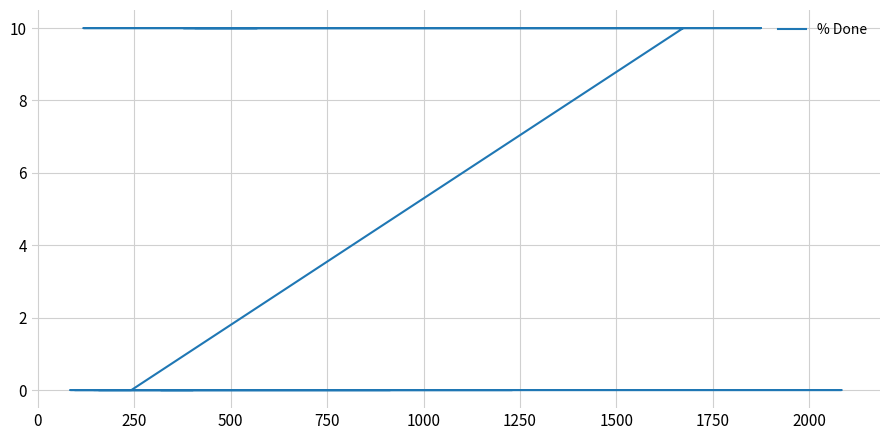

Is this an area chart (filled region under the line)?

No